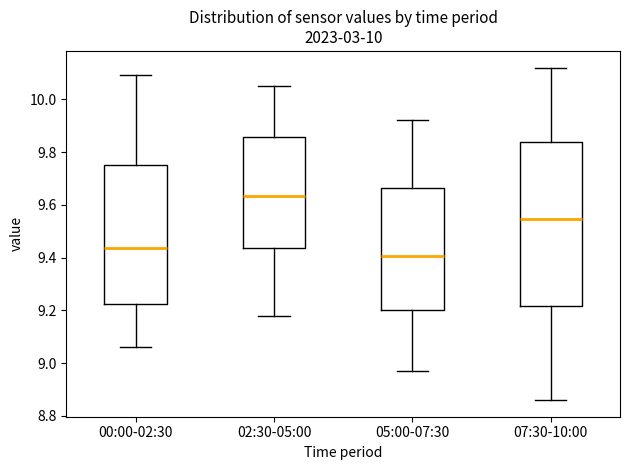

Which box is the tallest, from its lower edge to its upper edge?

07:30-10:00